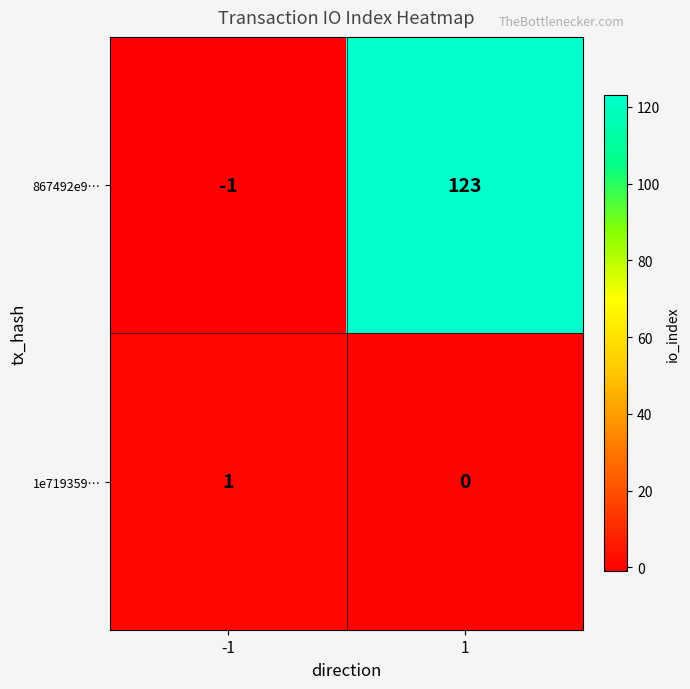

Rank the series by their average value, from lowest to highest.

1e719359…, 867492e9…